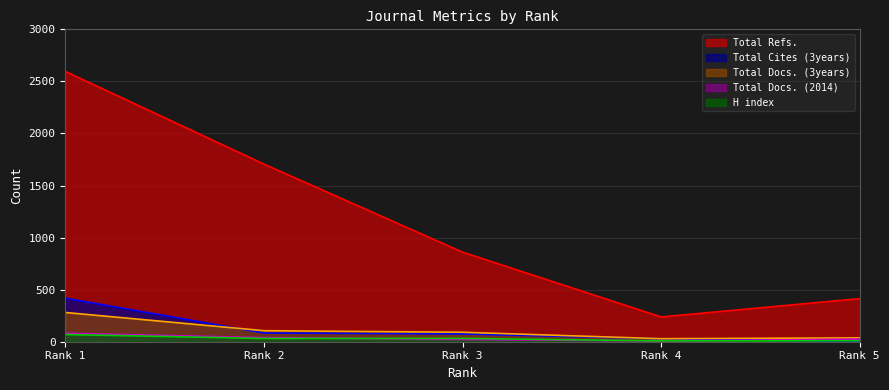

Is the value of Total Refs. at Rank 2 greater than the value of Total Docs. (3years) at Rank 4?

Yes